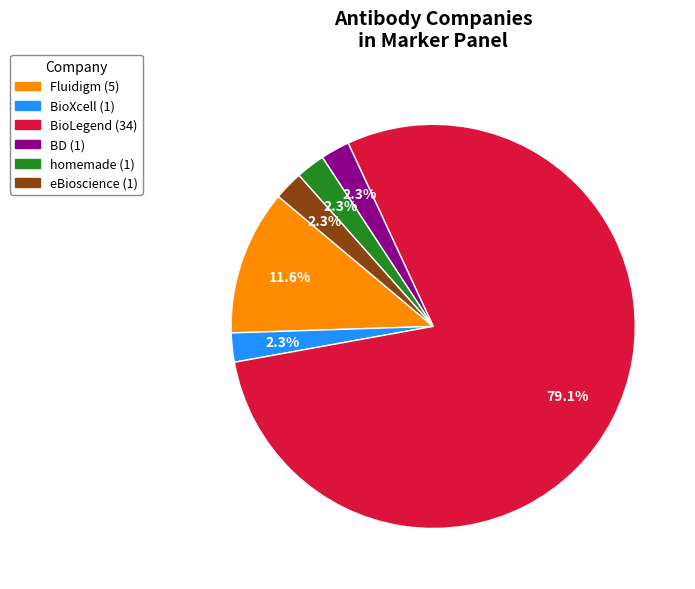

Is there a majority slice in this chart?

Yes